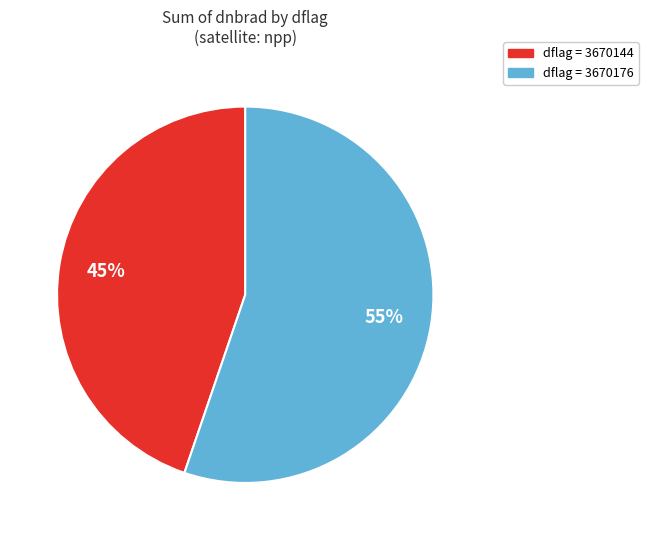

To the nearest percent, what is the average slice percentage?

50%